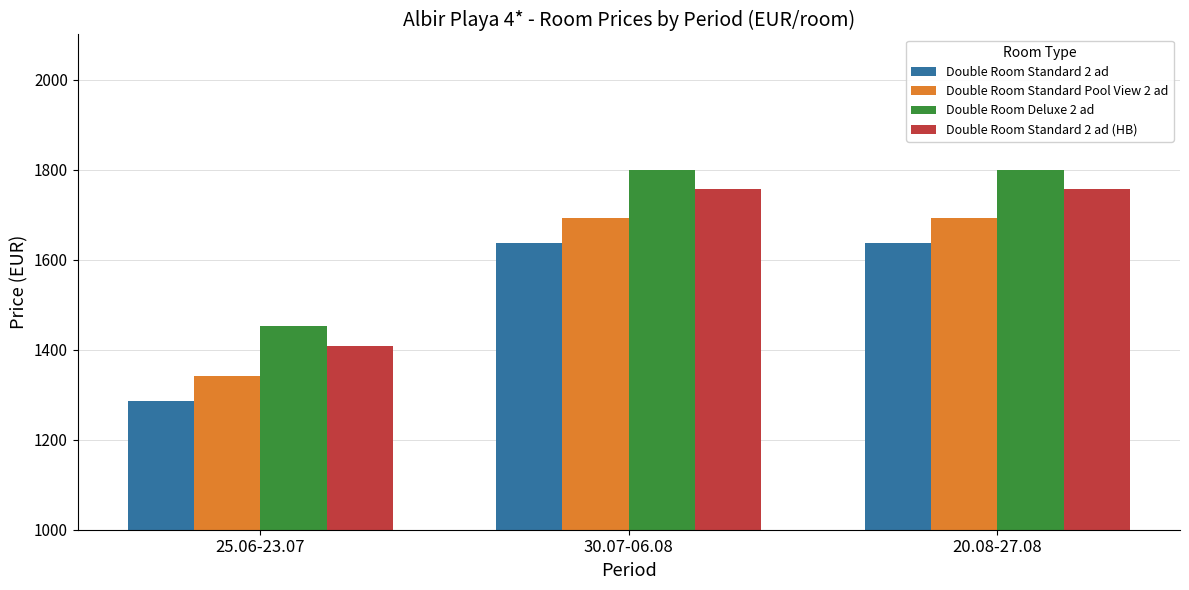

Is the value of Double Room Deluxe 2 ad at 25.06-23.07 greater than the value of Double Room Standard 2 ad (HB) at 25.06-23.07?

Yes